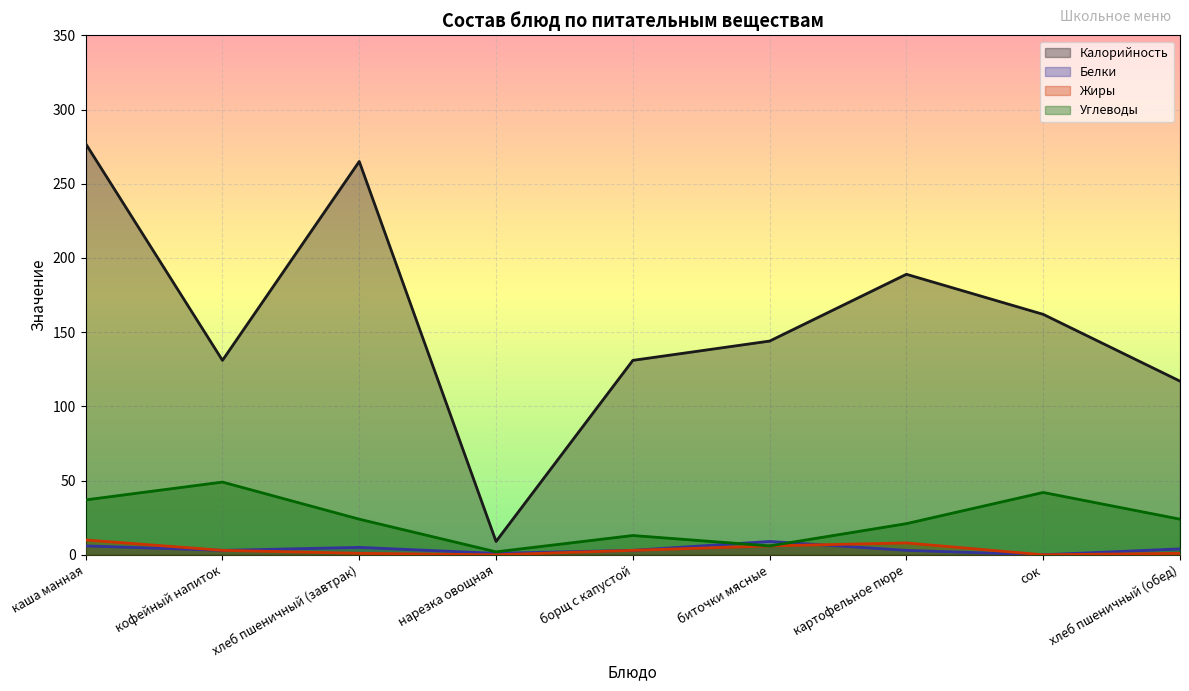

What is the maximum value shown in the chart?

277